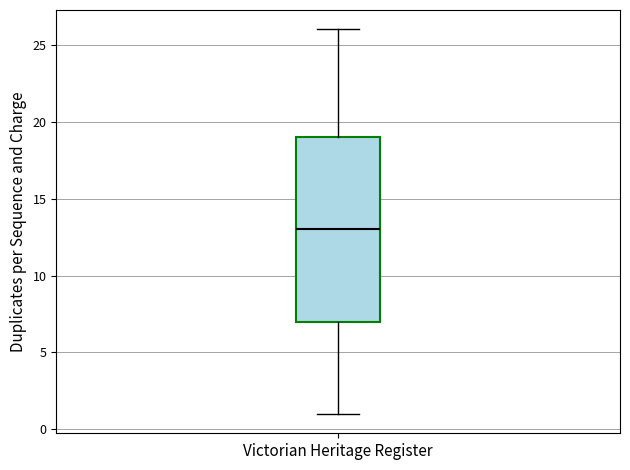

Transcribe this box plot: give where the median line is, the range the box spans, and where the two whiskers end, as read against the y-axis. The values are not printed on the chart, so give them approximately, as read against the axis.

median 13, box 7 to 19, whiskers 1 to 26